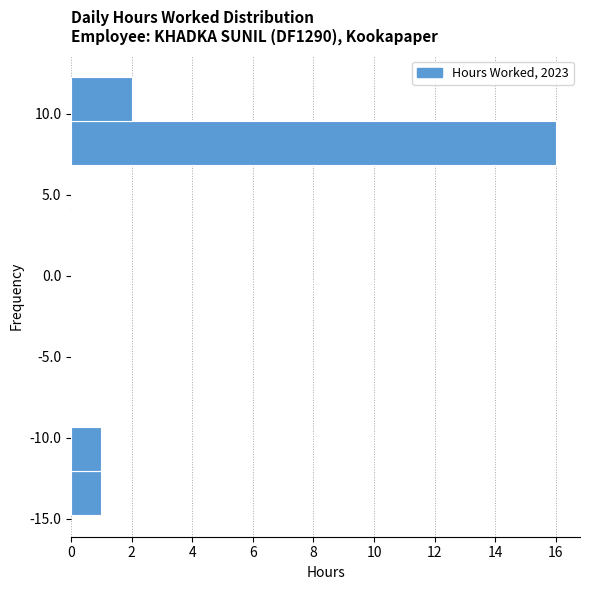

How long is the bar that spans 6.85 to 9.55 on the y-axis? Neither the bar edges nor the lengths are printed on the chart, so give them approximately, as read against the axes.

16